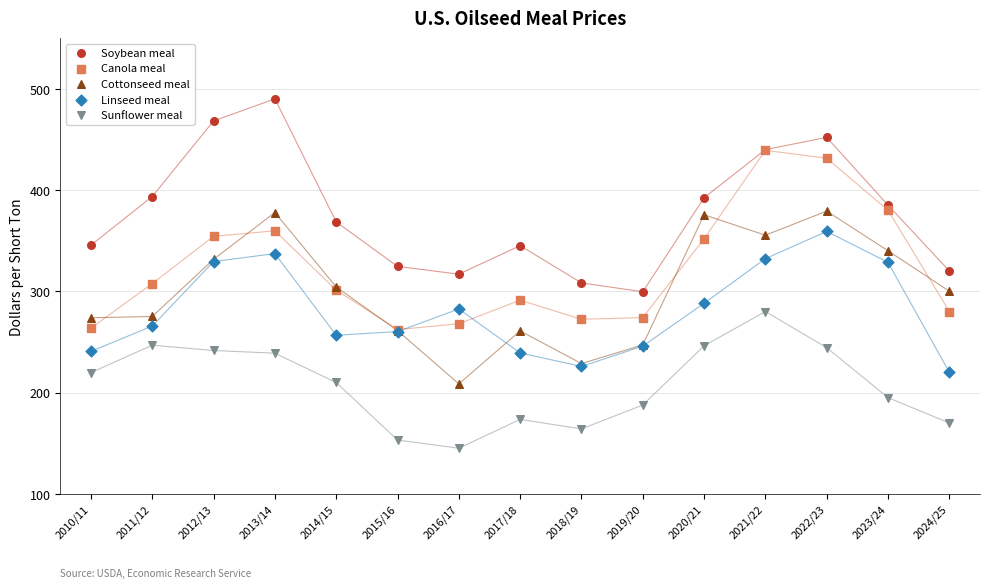

What are all the series names shown in the legend?

Soybean meal, Canola meal, Cottonseed meal, Linseed meal, Sunflower meal